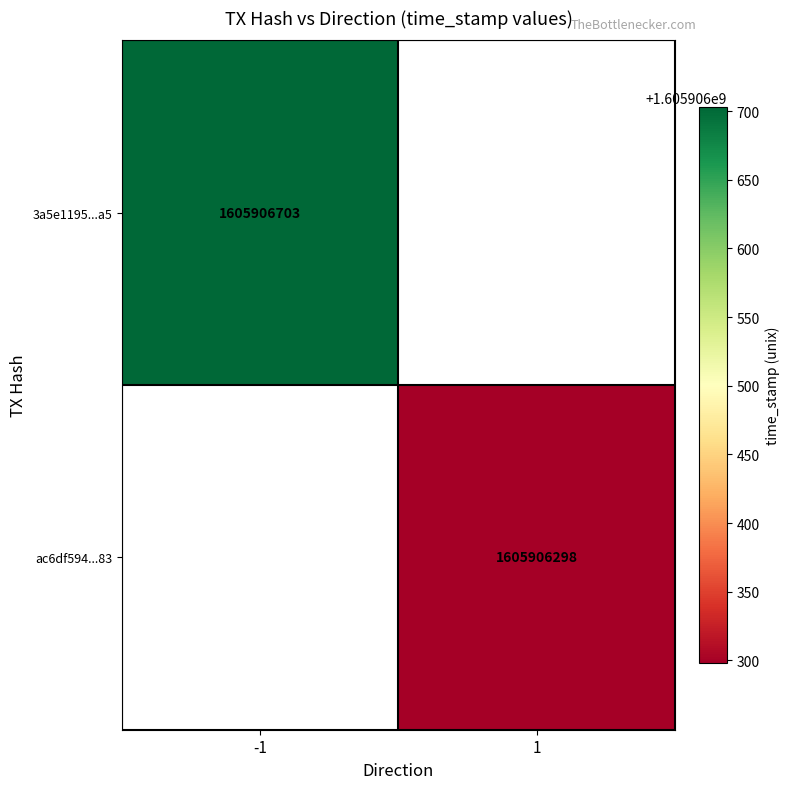

Which series has the largest total across all categories?

3a5e1195dff0a1460ddc6870b22510949d7c2a5